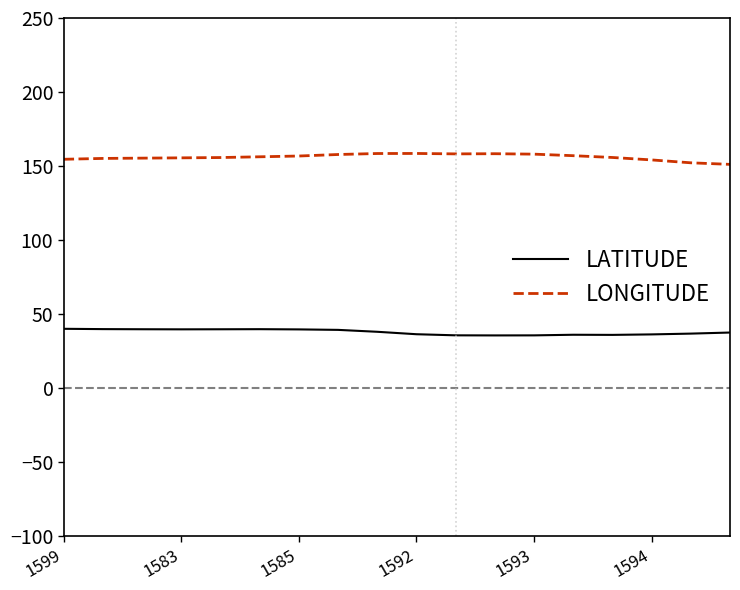

Which series has the largest total across all categories?

LONGITUDE